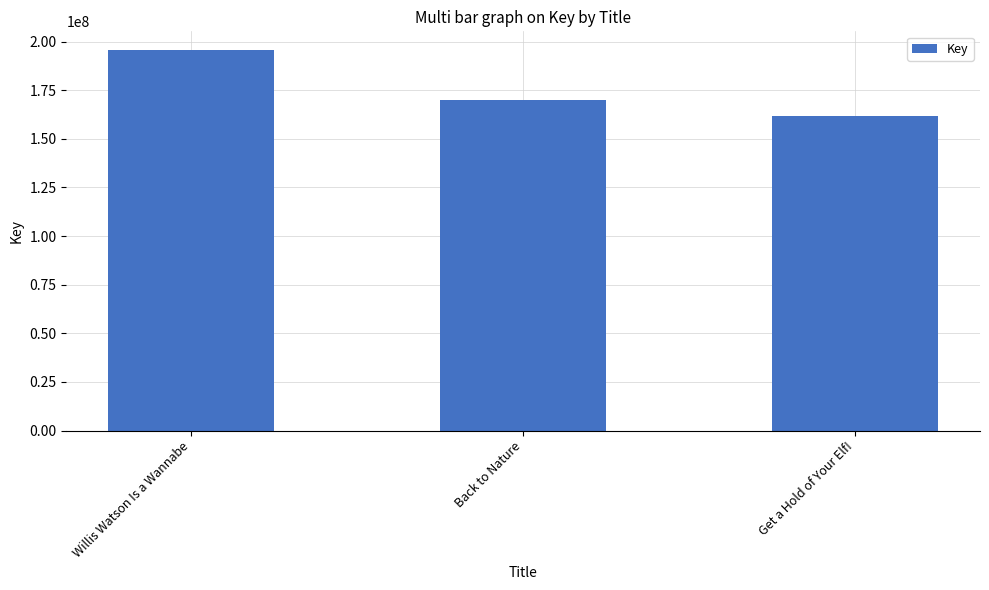

What is the change in value from Willis Watson Is a Wannabe to Get a Hold of Your Elf!?

-33698757